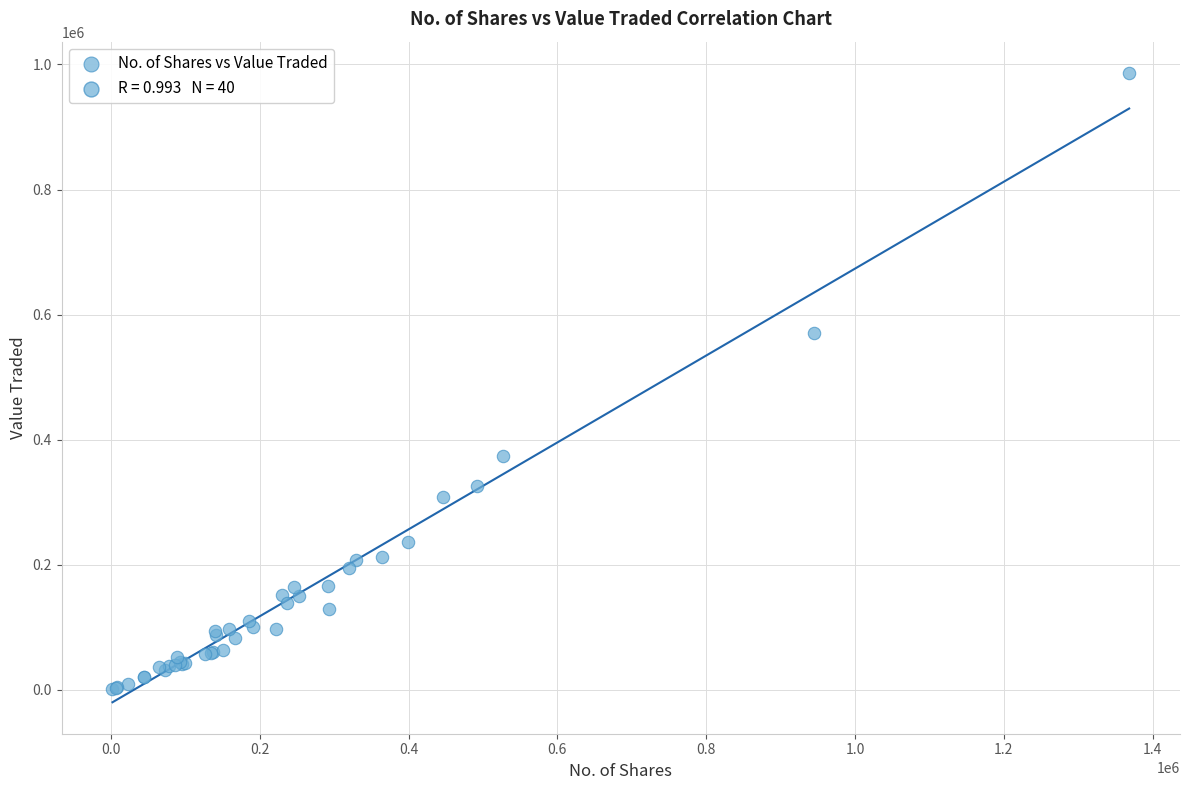

What Y value in the scatter plot is closest to 493499?

570352